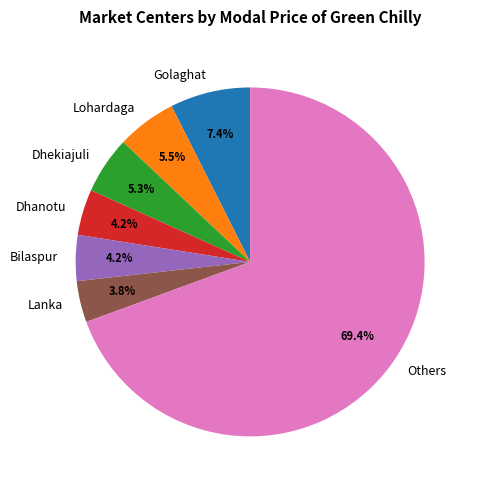

Does Others represent more than half of the total?

Yes